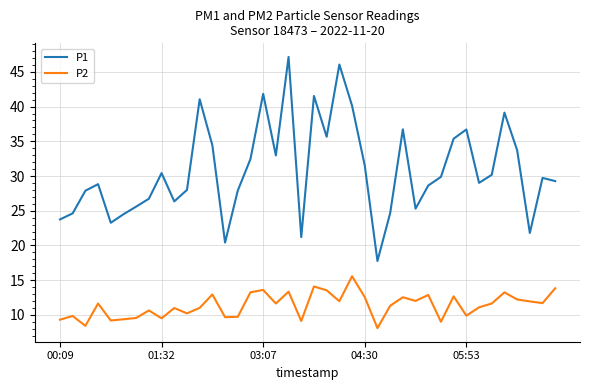

True or false: P1 and P2 cross at least once.

False